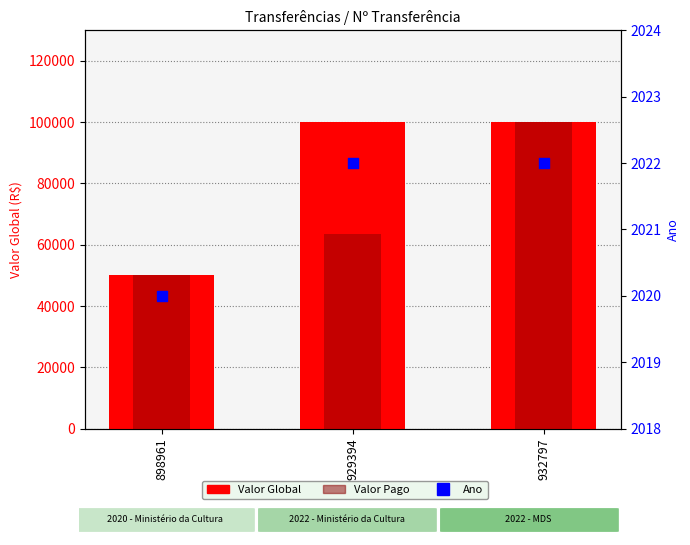

Which series has the widest spread of Y values?

Valor Pago